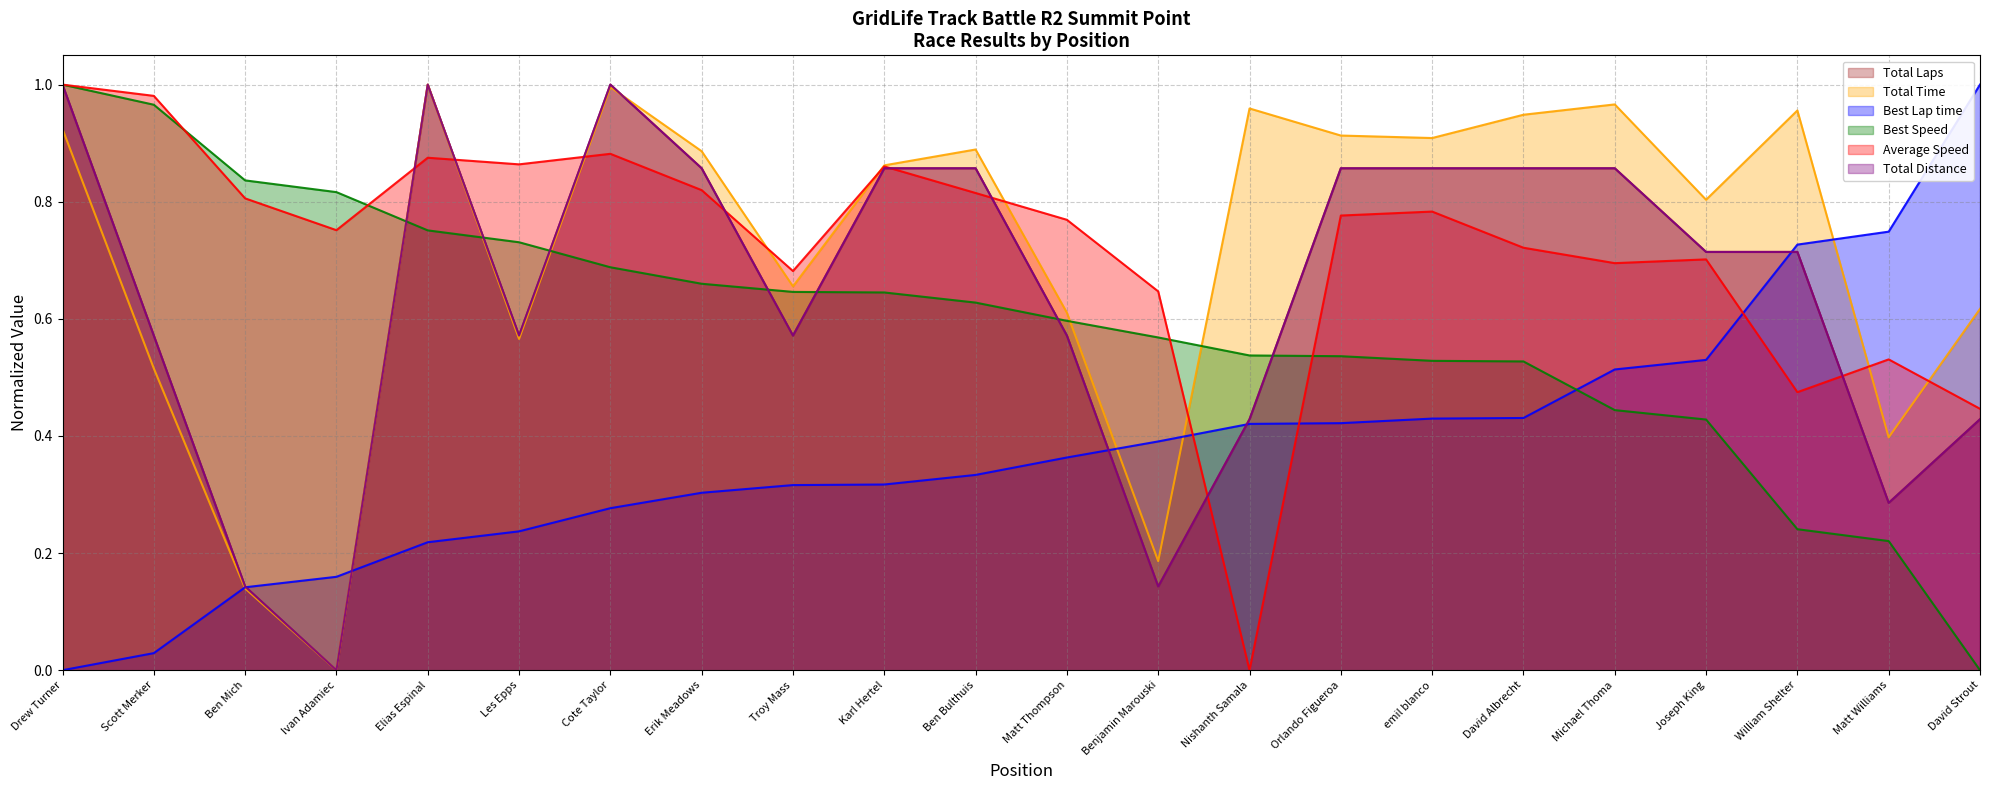

How many positive values does the Total Time series have?

21